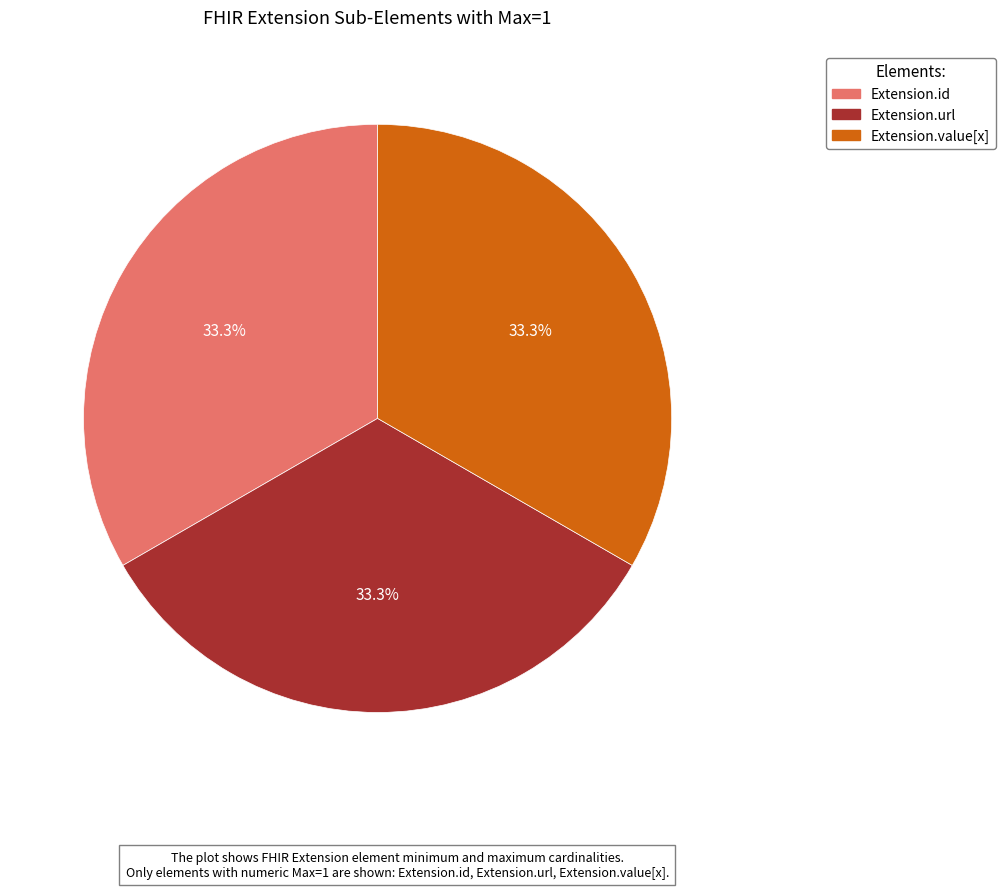

What is the total percentage of Extension.id and Extension.value[x]?

66.7%